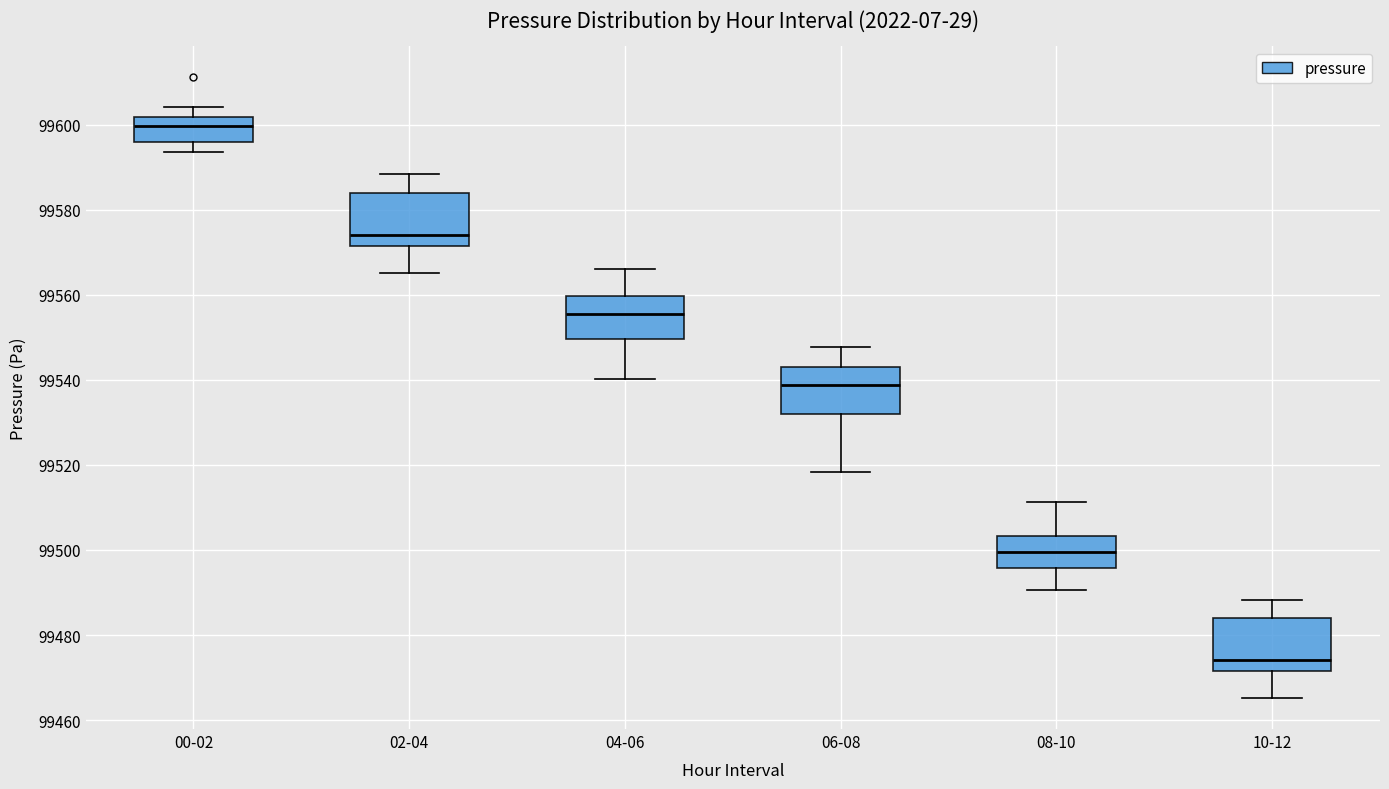

Reading left to right, transcribe this box plot: for each box, give where its median line is, the range the box spans, and where its two whiskers end, as read against the y-axis. The values are not printed on the chart, so give them approximately, as read against the axis.

00-02: median 99600, box 99596 to 99602, whiskers 99594 to 99604
02-04: median 99574, box 99572 to 99584, whiskers 99566 to 99588
04-06: median 99556, box 99550 to 99560, whiskers 99540 to 99566
06-08: median 99538, box 99532 to 99544, whiskers 99518 to 99548
08-10: median 99500, box 99496 to 99504, whiskers 99490 to 99512
10-12: median 99474, box 99472 to 99484, whiskers 99466 to 99488